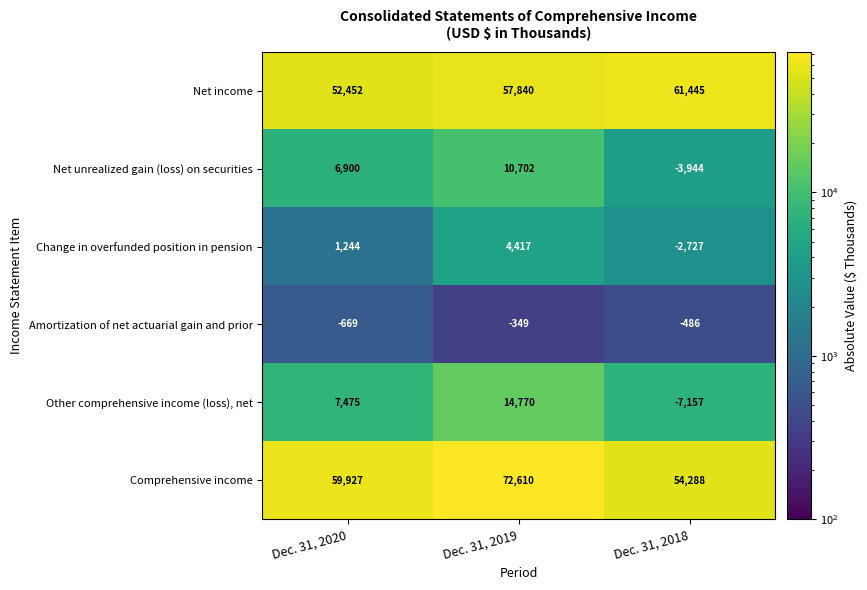

What is the smallest value displayed?

-7157